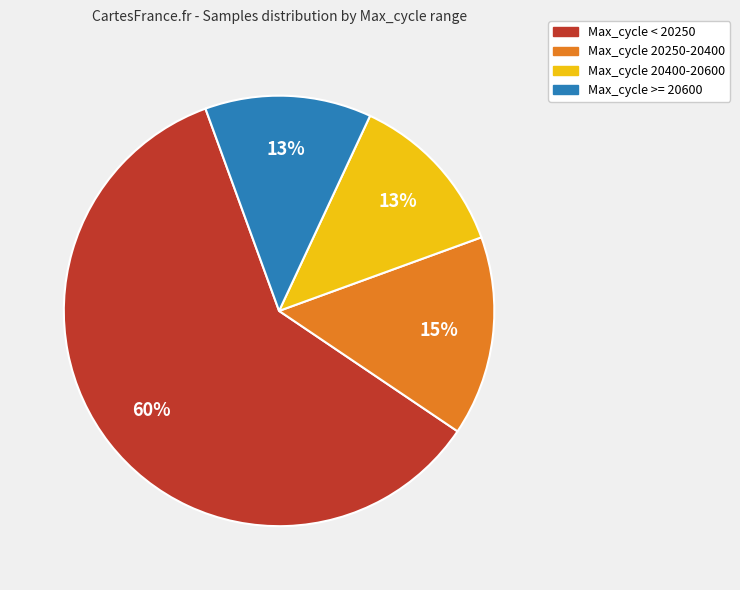

Which slice is the largest?

Max_cycle < 20250